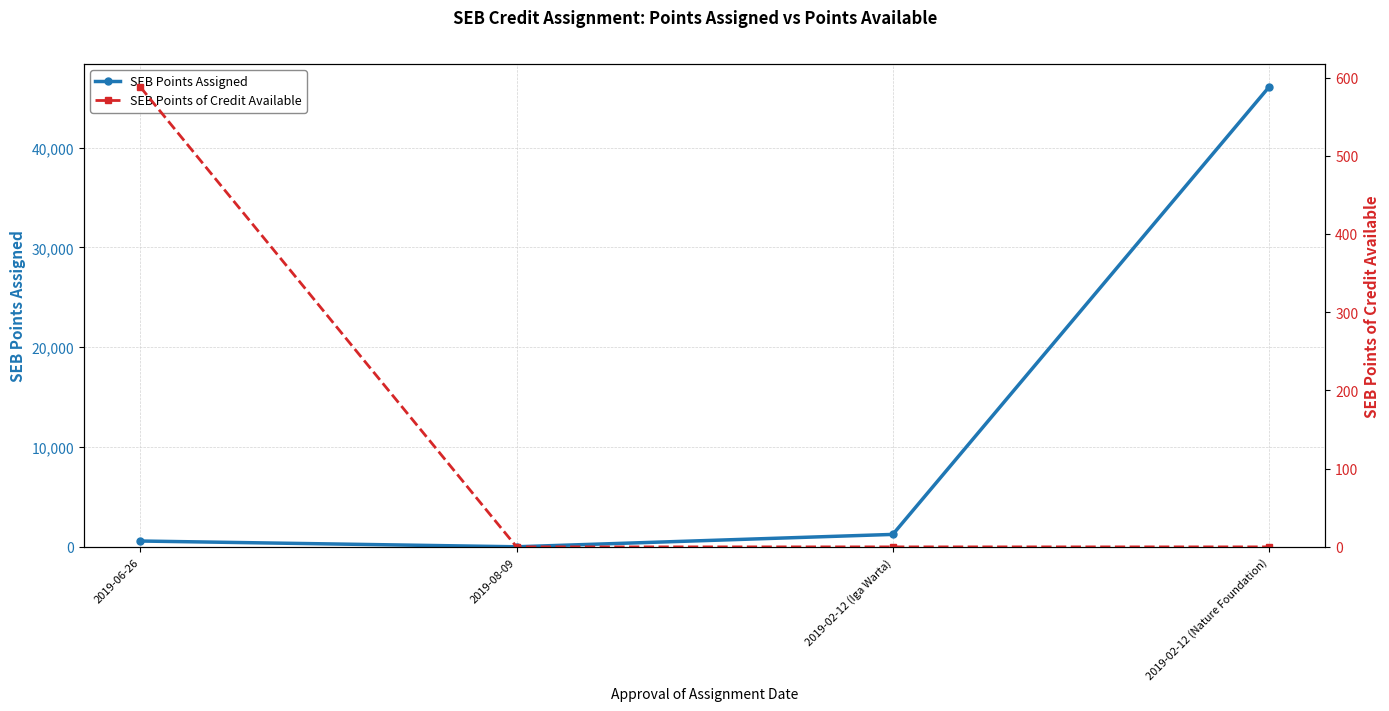

At which category is the sum across all series the highest?

2019-02-12 (Nature Foundation)